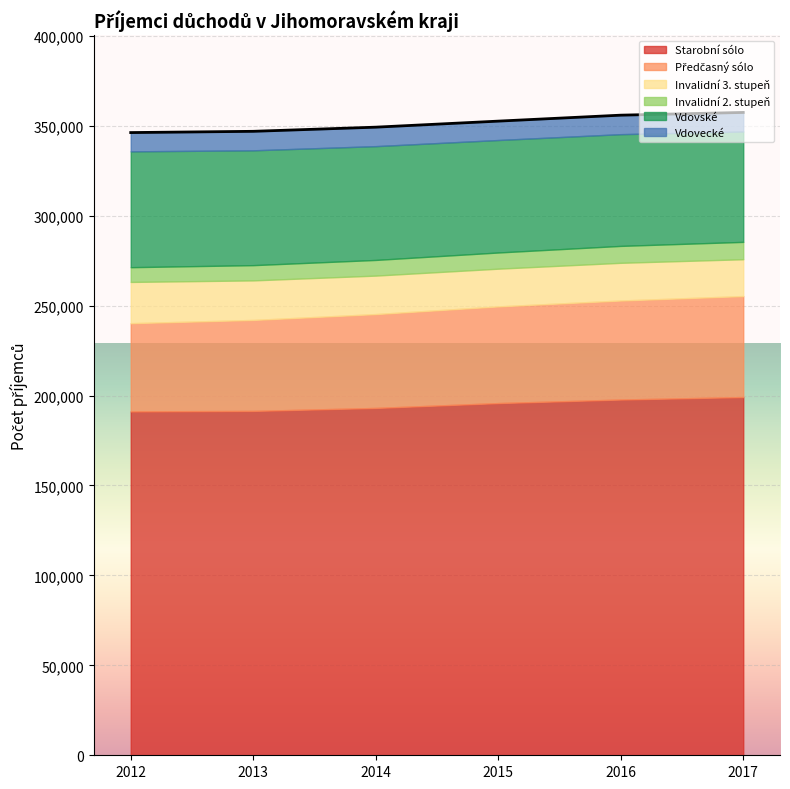

Where is the first local maximum for vdovecke?

2013